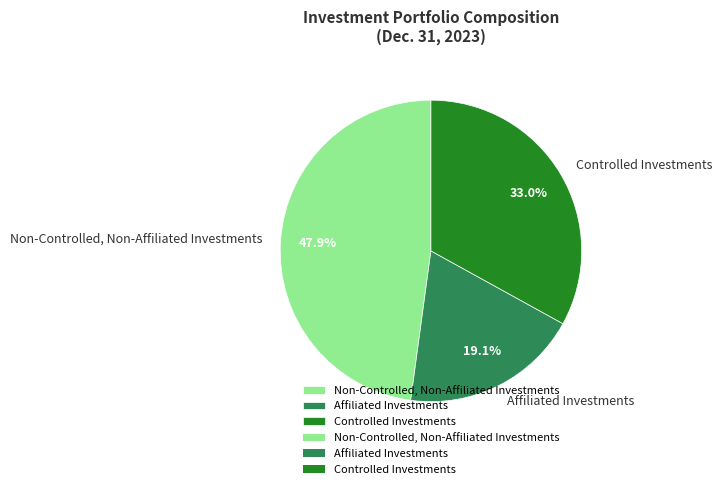

Which slice is the smallest?

Affiliated Investments